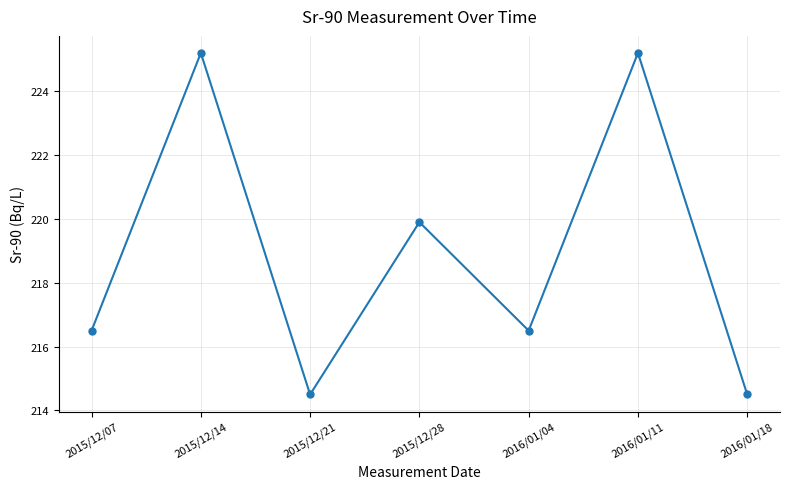

What position from the left is 2015/12/21?

3